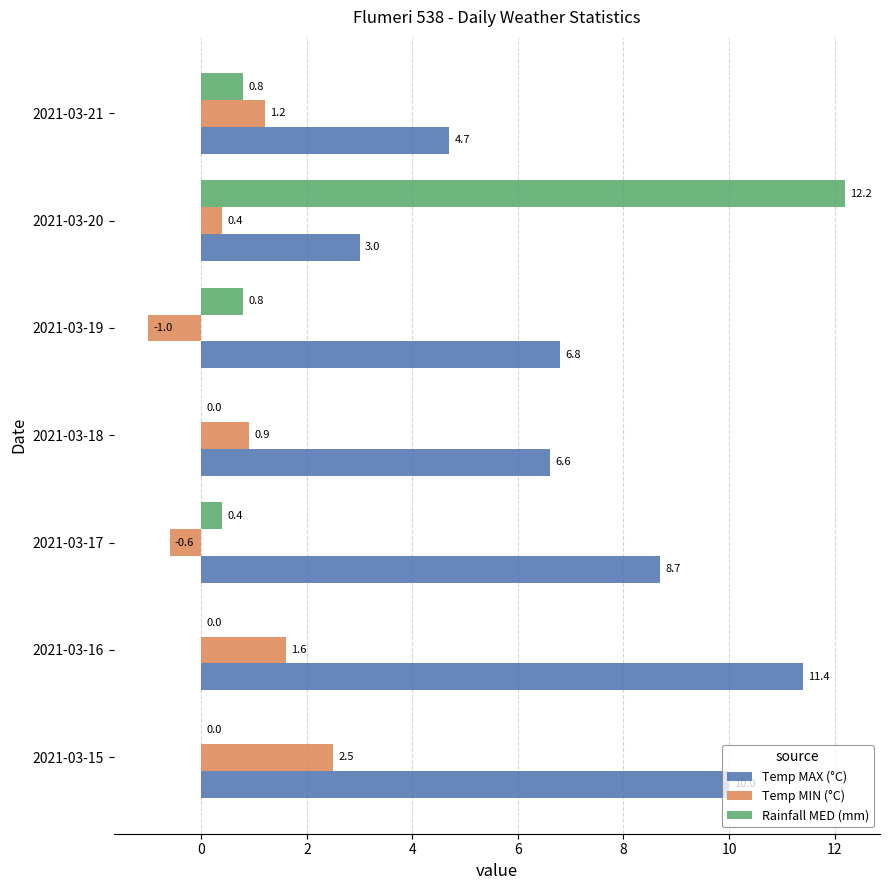

The Temp MIN (°C) series shows 2.5 at 2021-03-15. True or false?

True